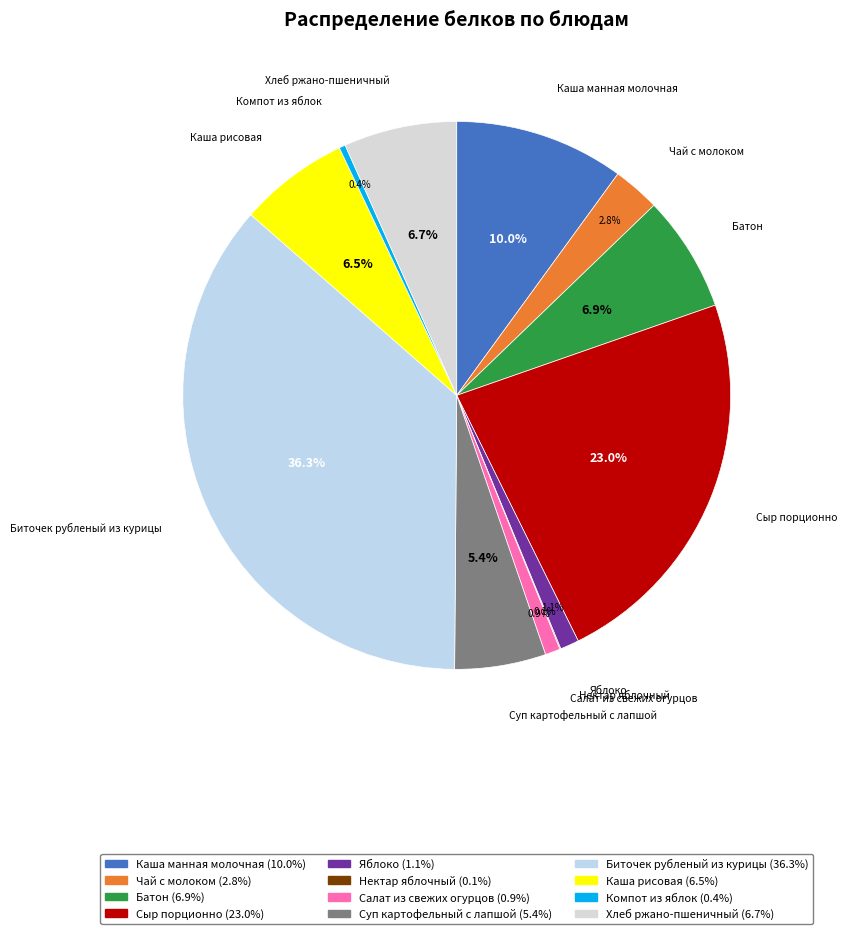

The Чай с молоком slice represents 3% of the pie. True or false?

True